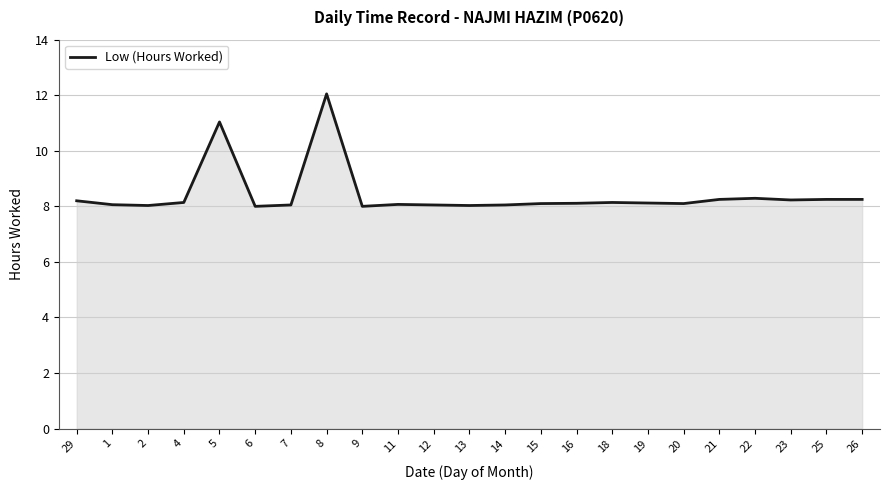

What is the average value?

8.4